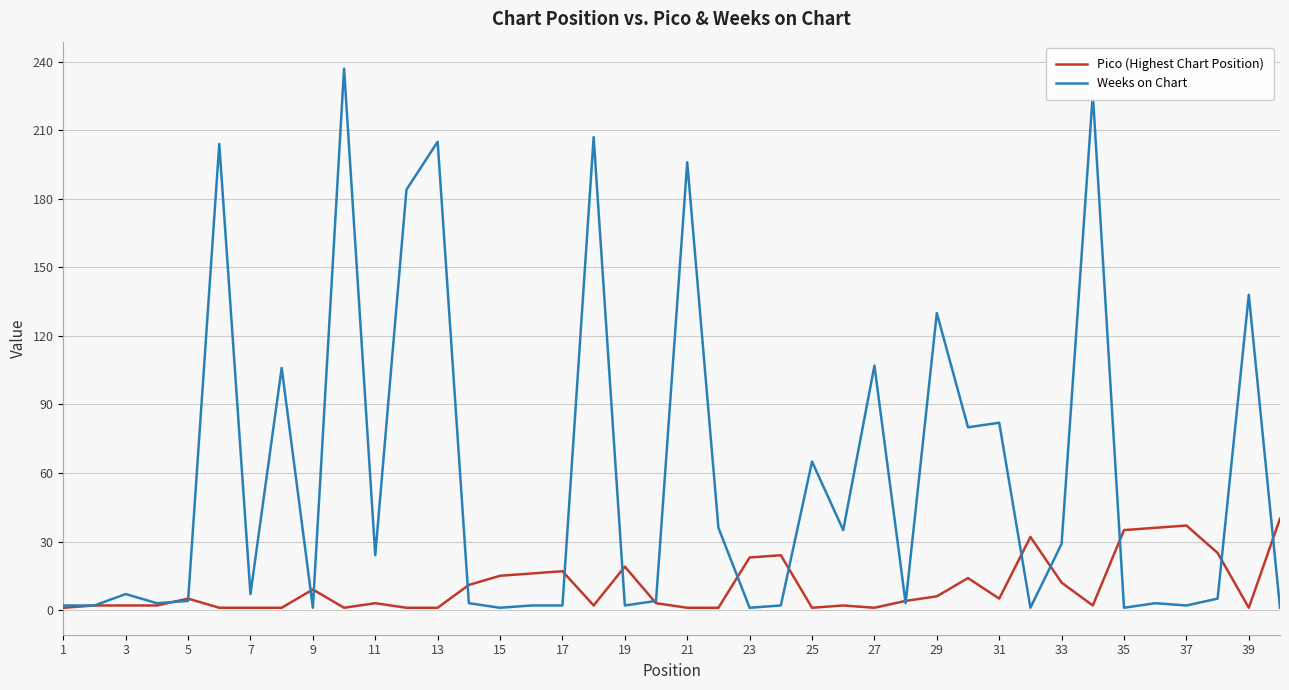

What is the maximum value for Pico (Highest Chart Position)?

40